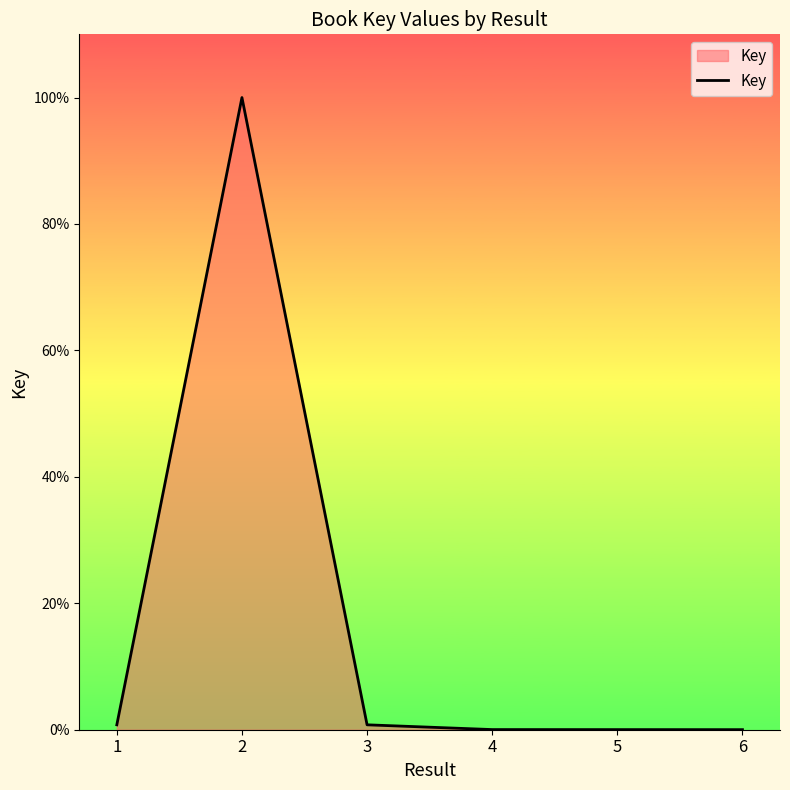

The chart shows a value of 0.0 at 5. True or false?

True